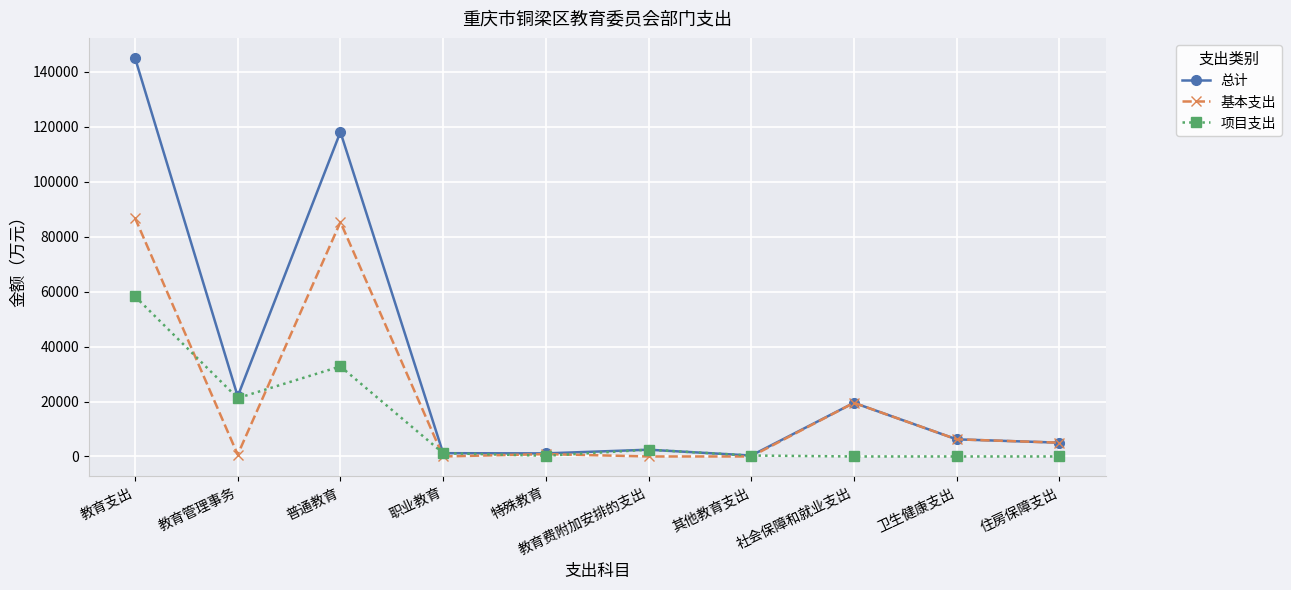

What is the difference between the 基本支出 values at 特殊教育 and 职业教育?

855.3